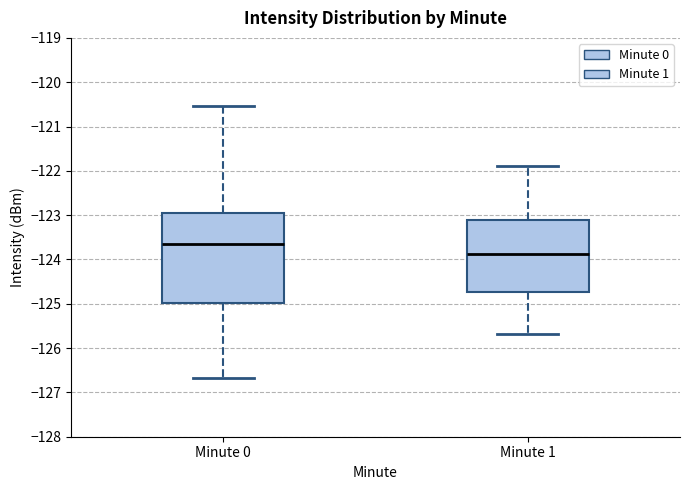

Reading left to right, transcribe this box plot: for each box, give where its median line is, the range the box spans, and where its two whiskers end, as read against the y-axis. The values are not printed on the chart, so give them approximately, as read against the axis.

Minute 0: median -123.7, box -125.0 to -123.0, whiskers -126.7 to -120.5
Minute 1: median -123.9, box -124.7 to -123.1, whiskers -125.7 to -121.9